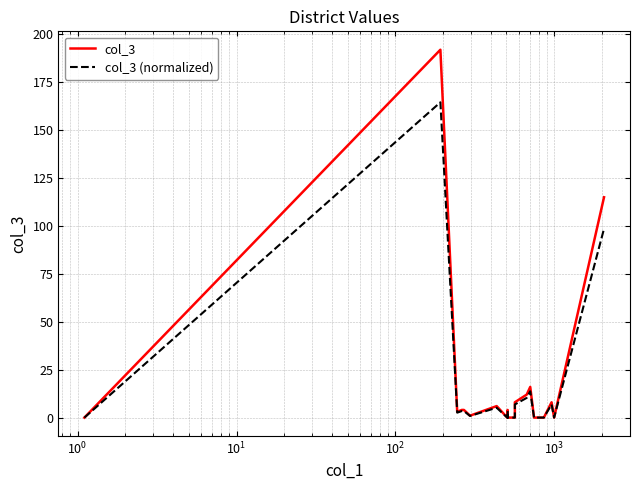

In col_3, how many points are higher than both neighbors (excluding endpoints)?

5